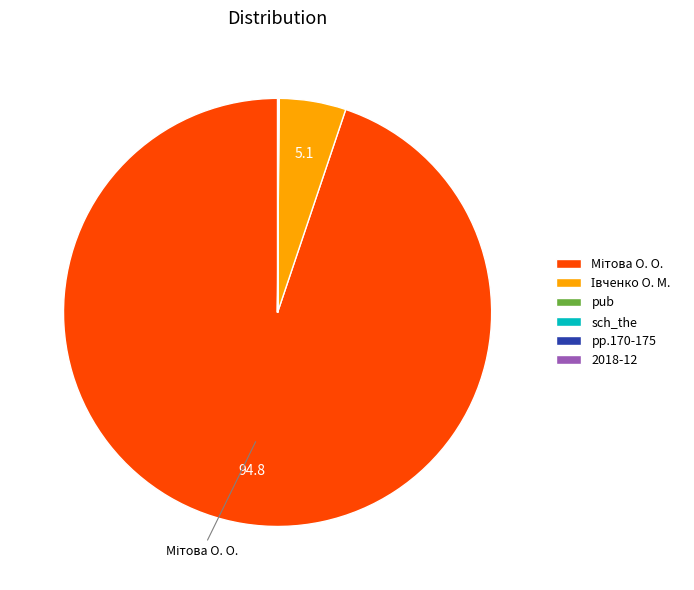

Is there a majority slice in this chart?

Yes